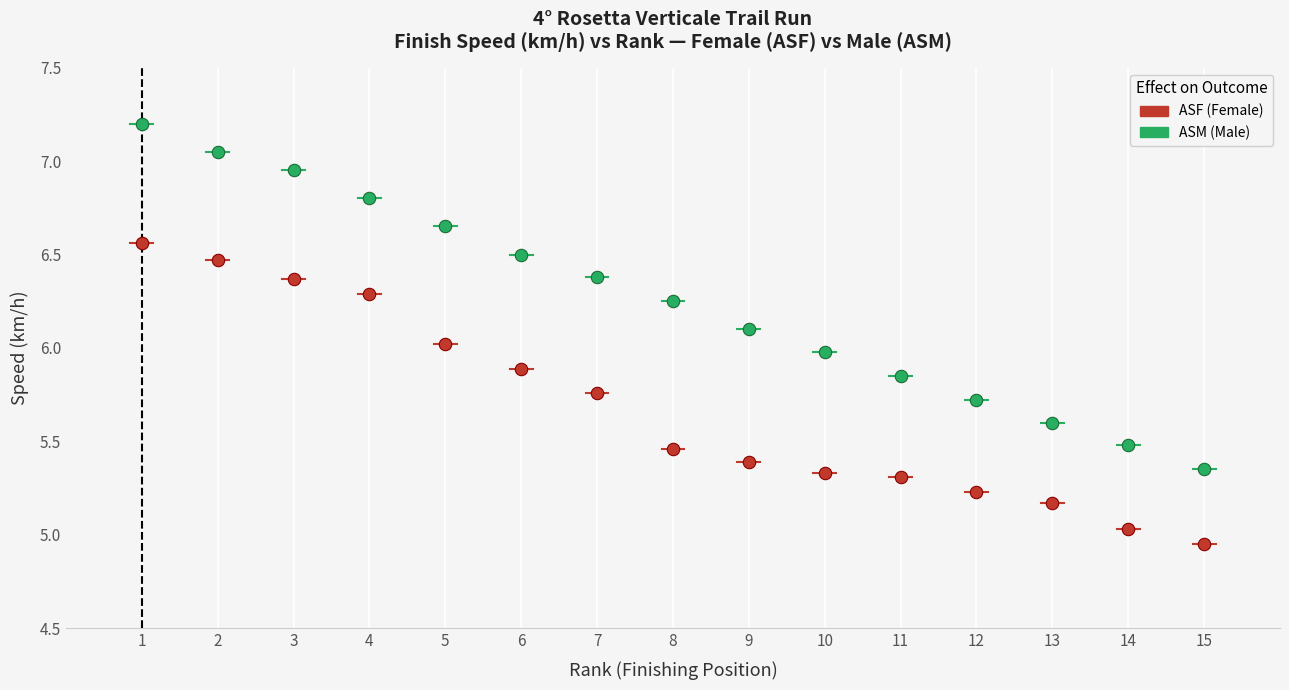

Which series contains the lowest Y value?

ASF (Female)